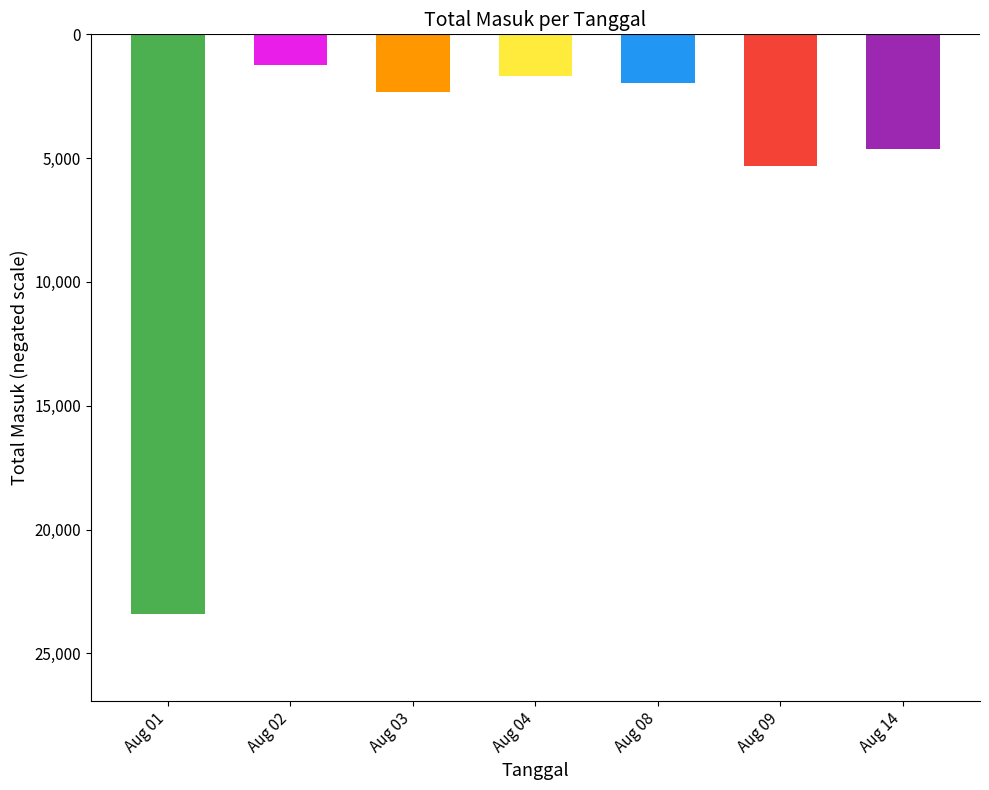

Are the bars horizontal?

No